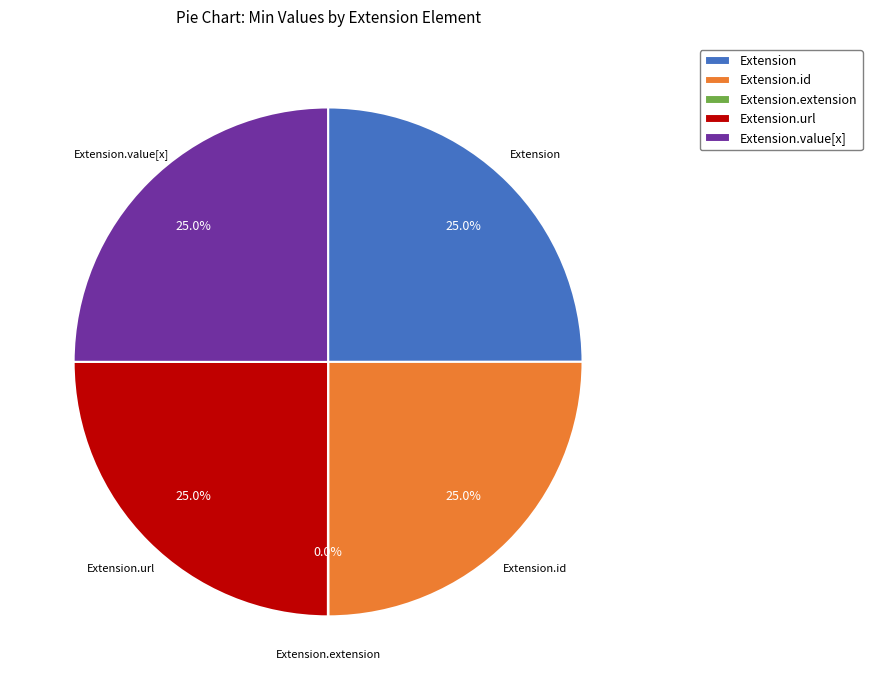

What portion of the pie excludes Extension.id?

75.0%